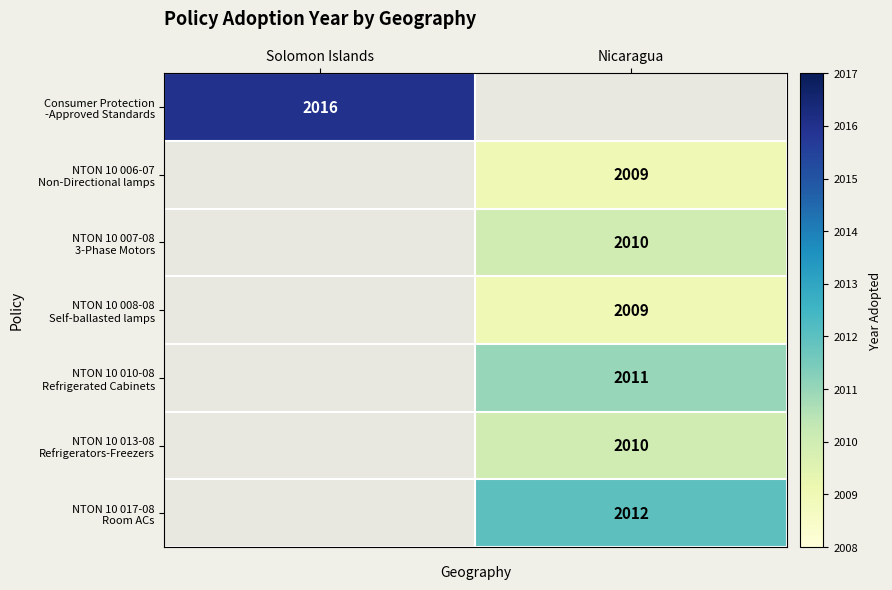

Which series has the largest total across all categories?

Consumer Protection -Approved Standards